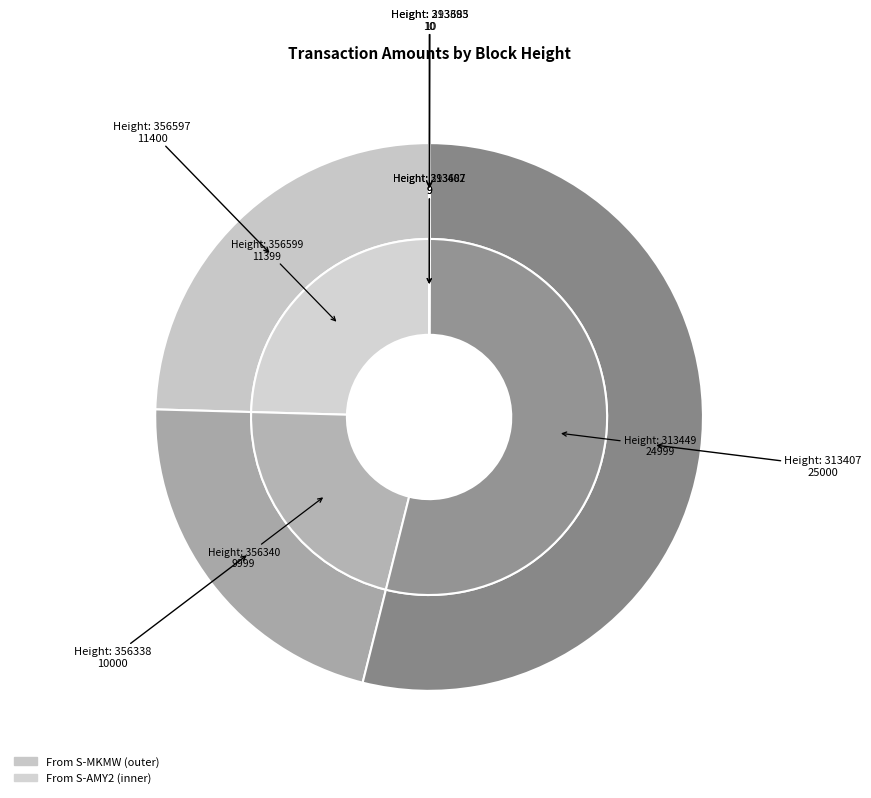

Which category has the smallest portion of the pie?

313402